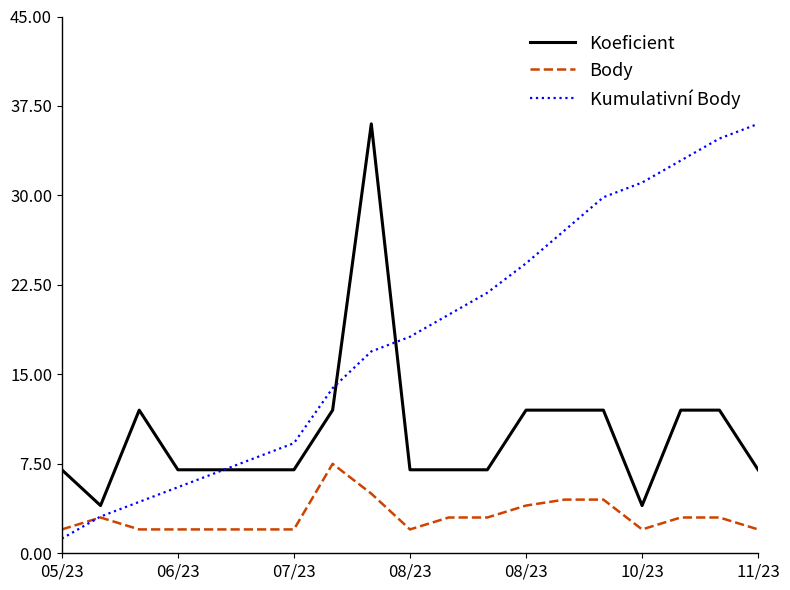

List the series in order of their overall mean, highest first.

Kumulativní Body, Koeficient, Body